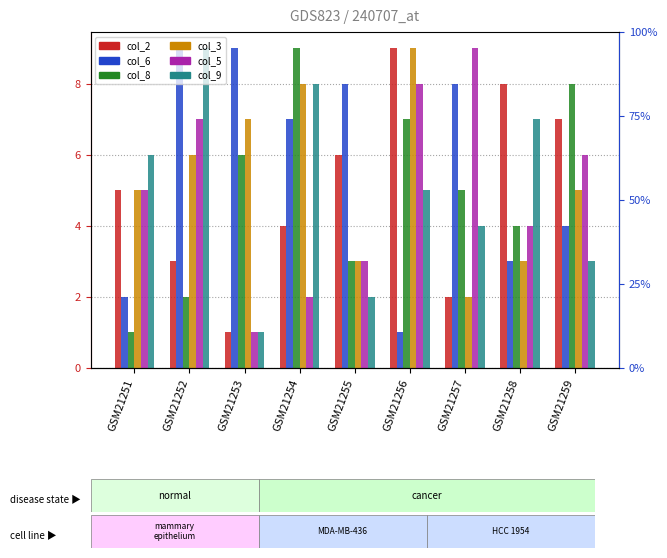

List the labels in order of col_2 value, smallest first.

GSM21253, GSM21257, GSM21252, GSM21254, GSM21251, GSM21255, GSM21259, GSM21258, GSM21256